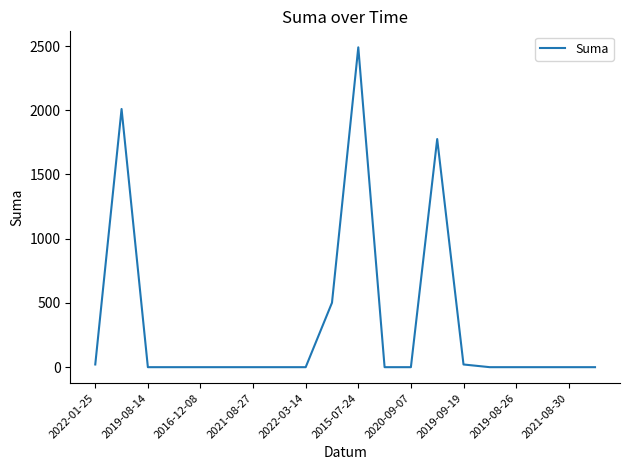

What is the difference between the maximum and minimum values?

2490.0